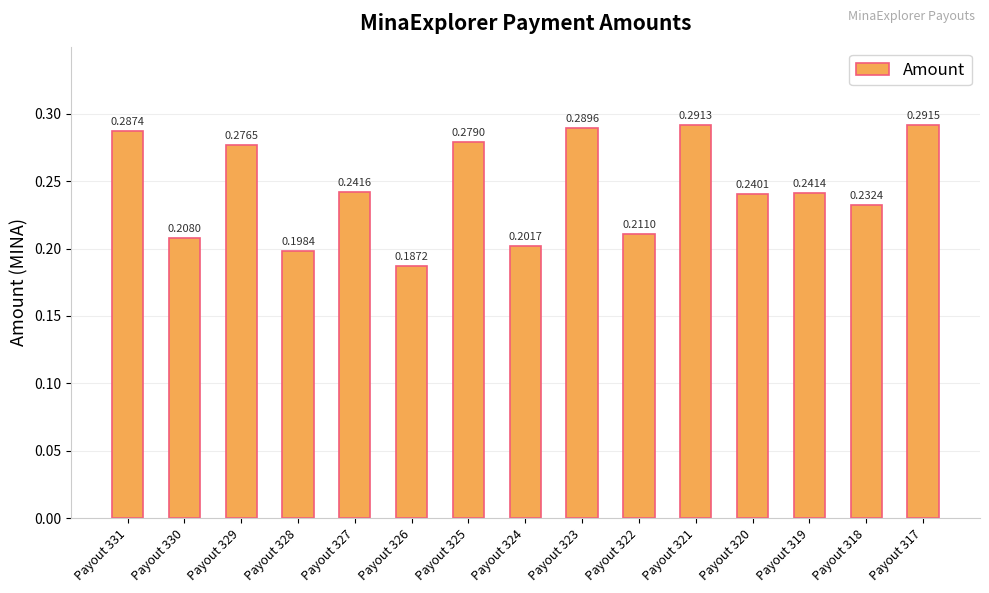

List the labels in order of value, smallest first.

Payout 326, Payout 328, Payout 324, Payout 330, Payout 322, Payout 318, Payout 320, Payout 319, Payout 327, Payout 329, Payout 325, Payout 331, Payout 323, Payout 321, Payout 317